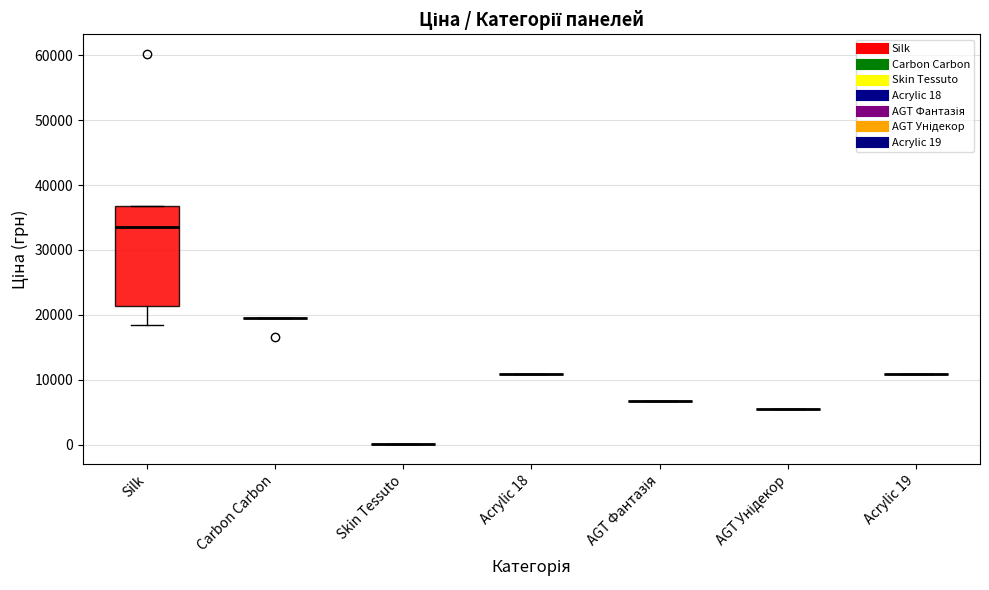

True or false: the data shows 10964.4 at 13.

True